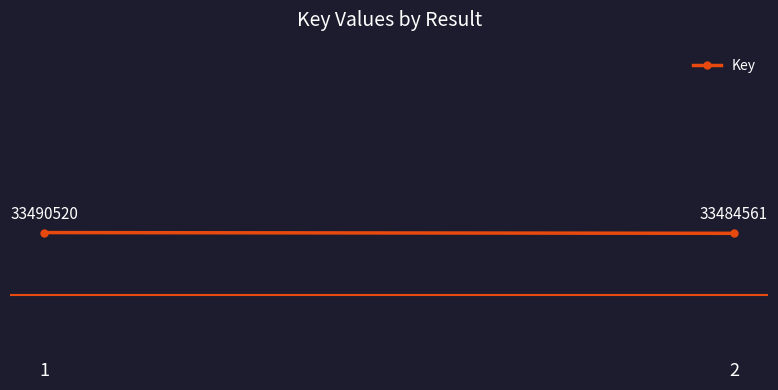

What is the value of the 1st point from the left?

33490520